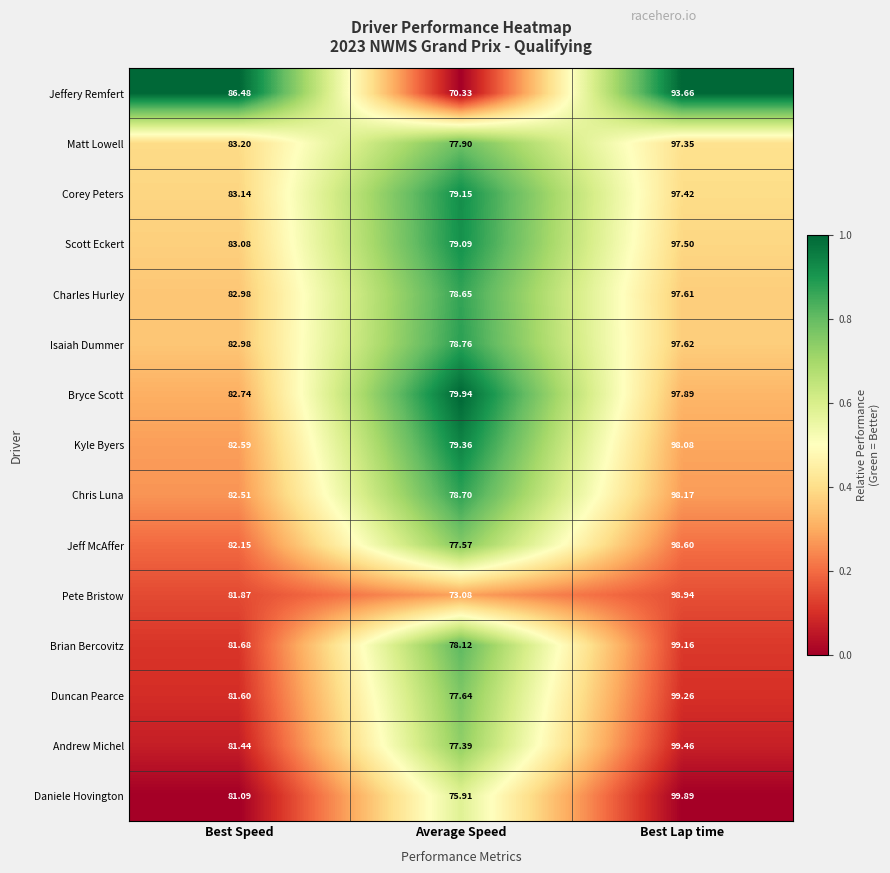

Is the value of Bryce Scott at Best Lap time greater than the value of Jeffery Remfert at Best Lap time?

Yes